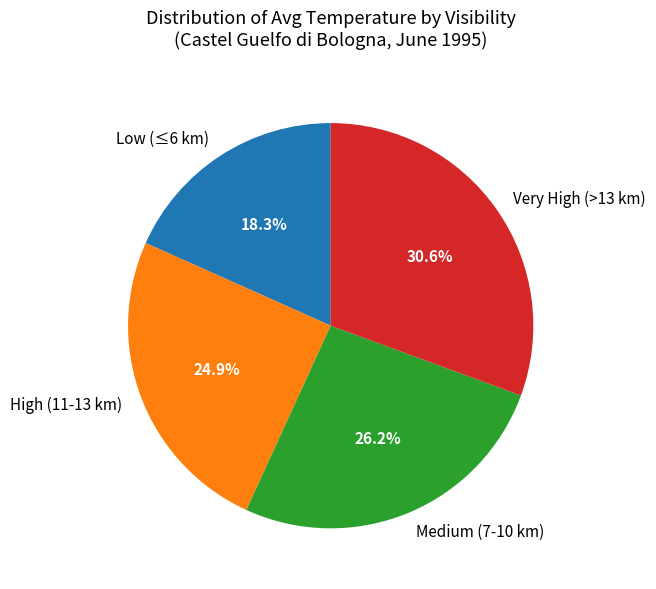

Does any single category account for the majority?

No